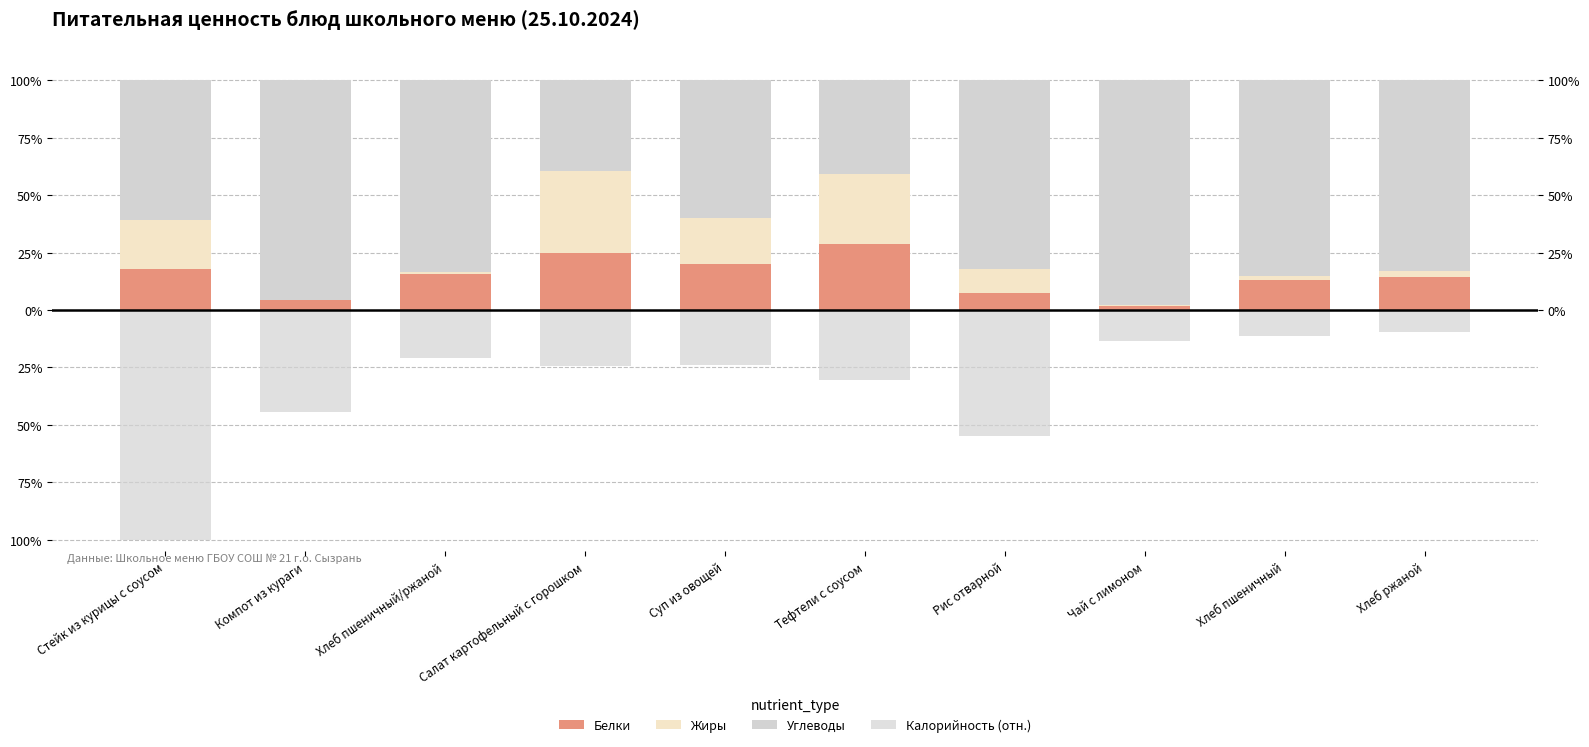

How many groups of bars are there?

10